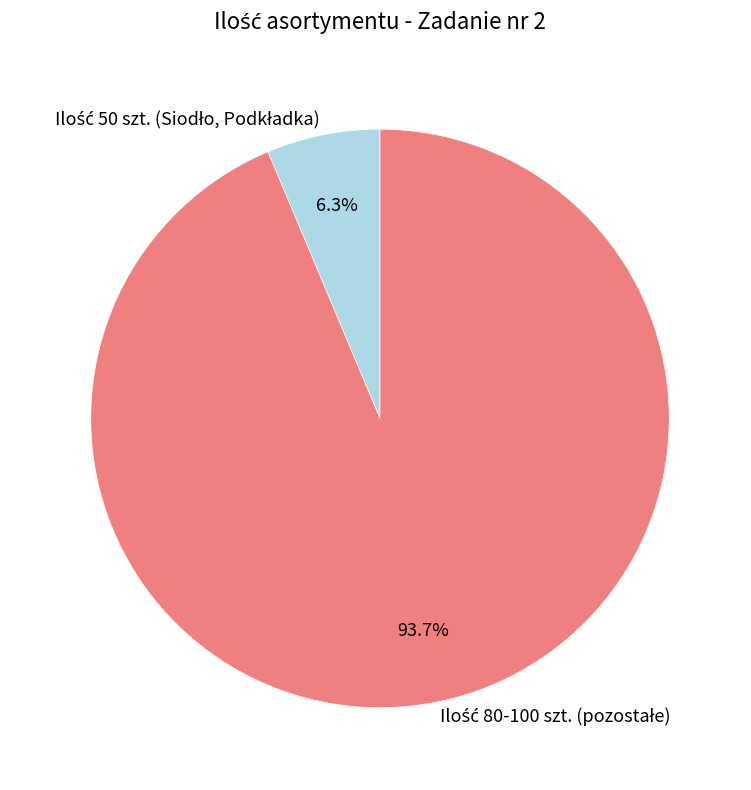

Is there any slice that represents more than half of the pie?

Yes